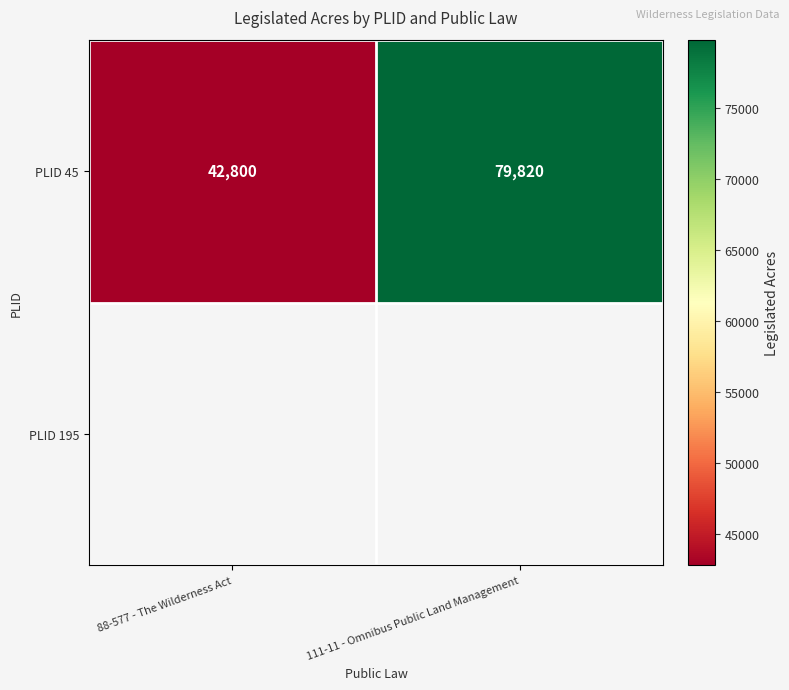

True or false: the data shows 131394 at 111-11 - Omnibus Public Land Management.

False